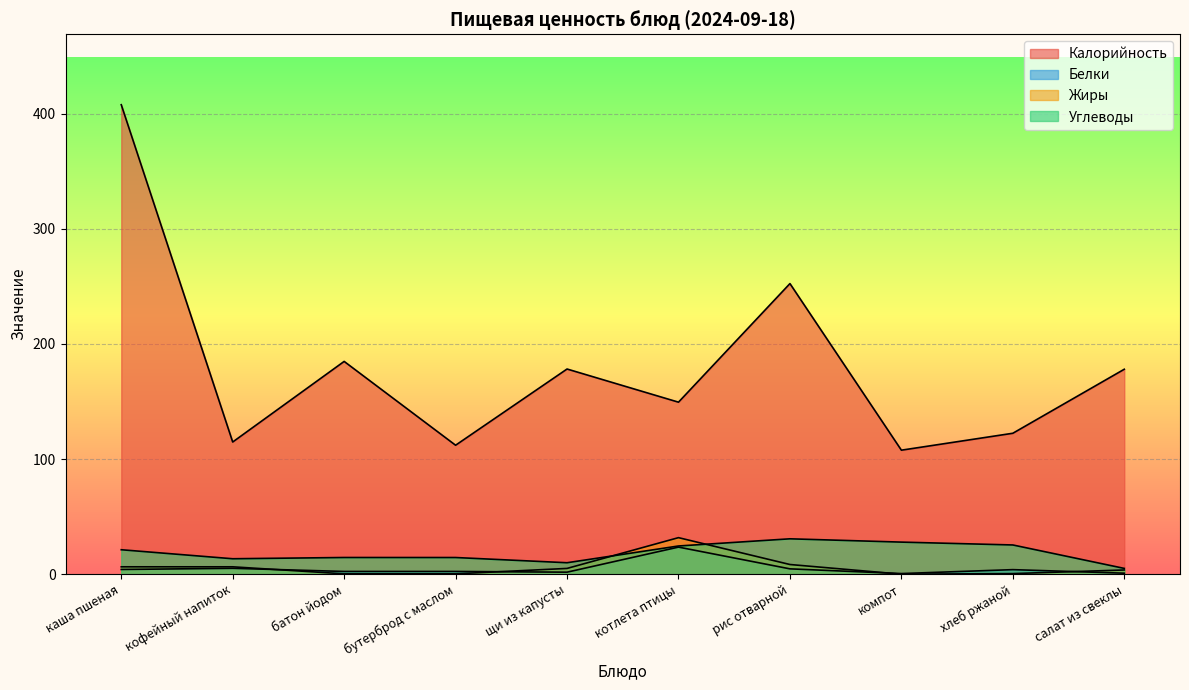

What is the label of the 8th point from the left?

компот